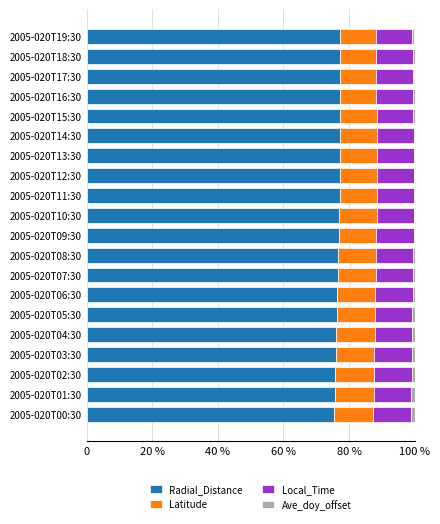

What is the difference between the maximum and minimum values in the Radial_Distance series?

1.9